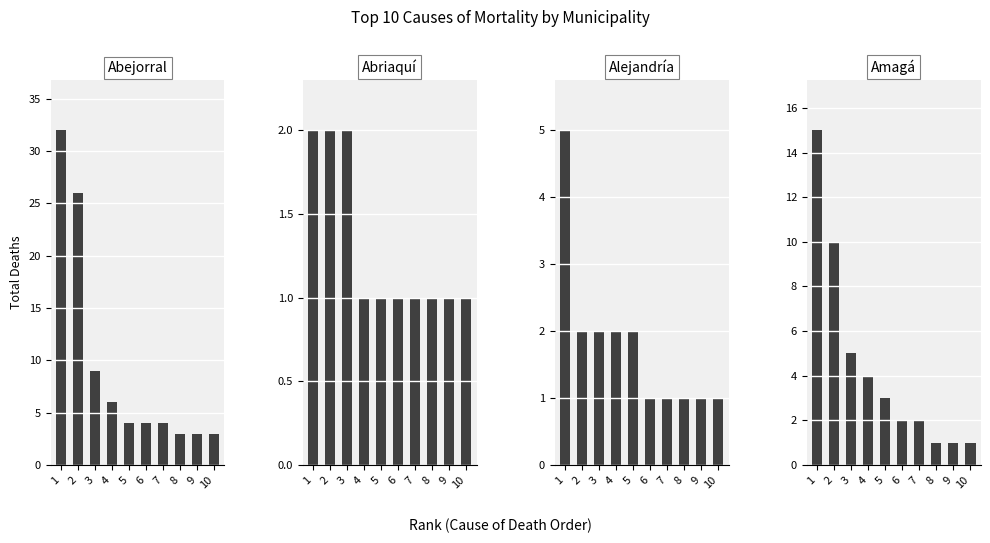

What is the value of the Alejandría bar at the 5th from the left?

2